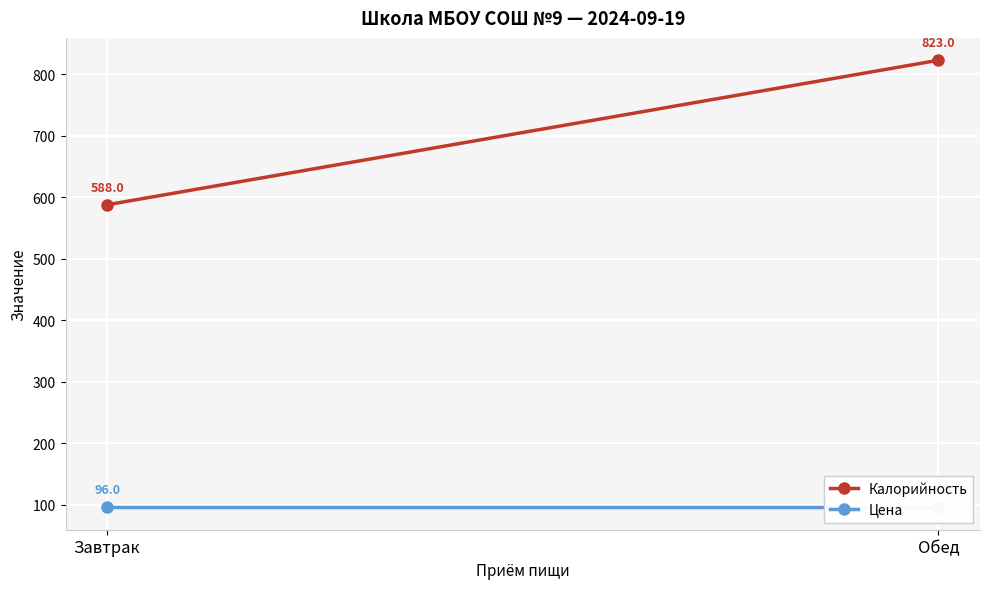

What is the difference between the maximum and minimum values in the Калорийность series?

235.0